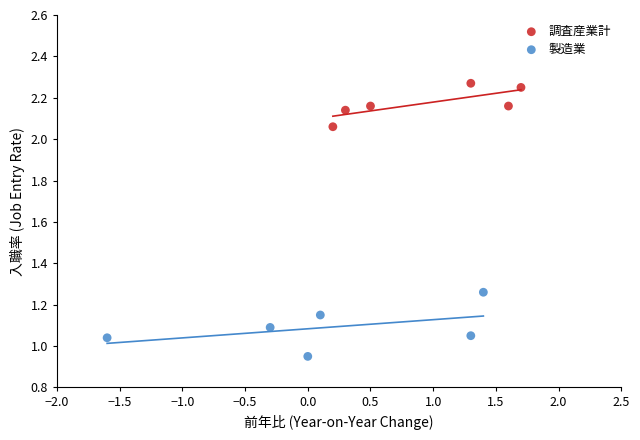

Which series reaches the maximum Y coordinate?

調査産業計